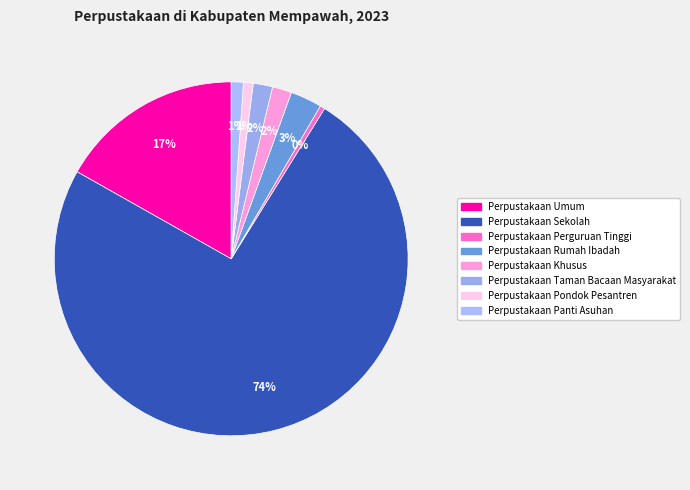

Does any single category account for the majority?

Yes